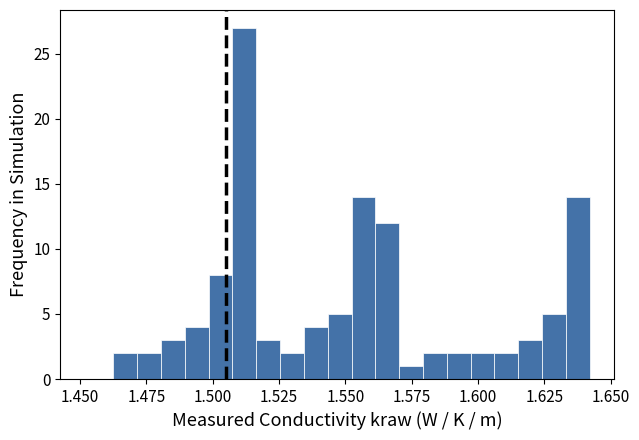

Read against the x-axis, roughly where is the centre of the tallest bar?

1.510